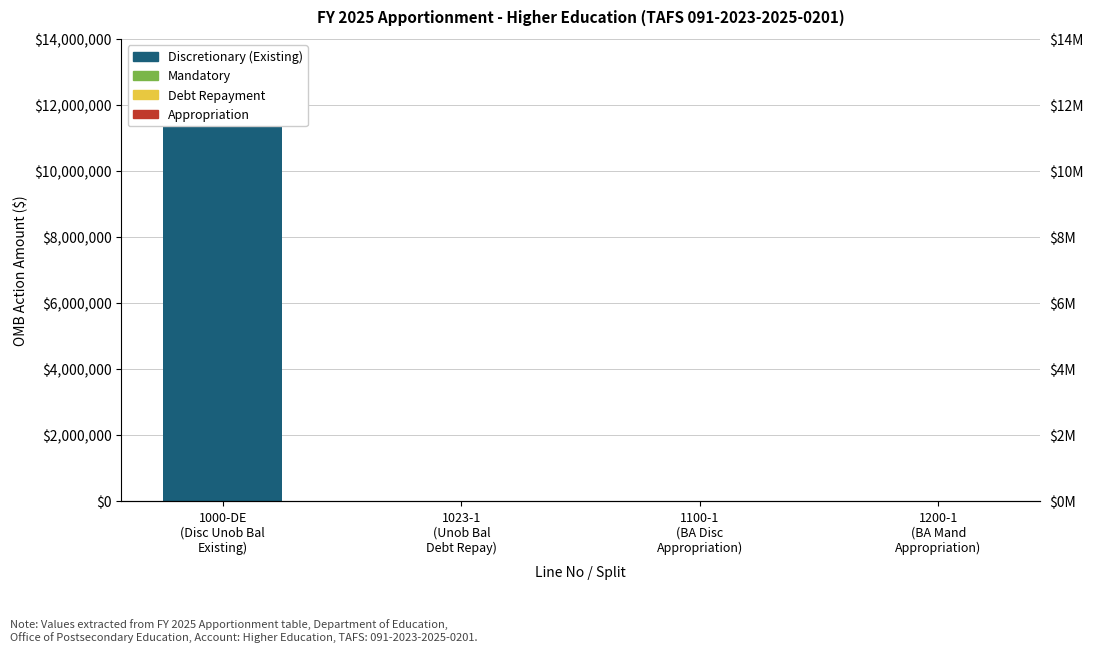

What is the highest value of the Discretionary (Existing) series?

11807700